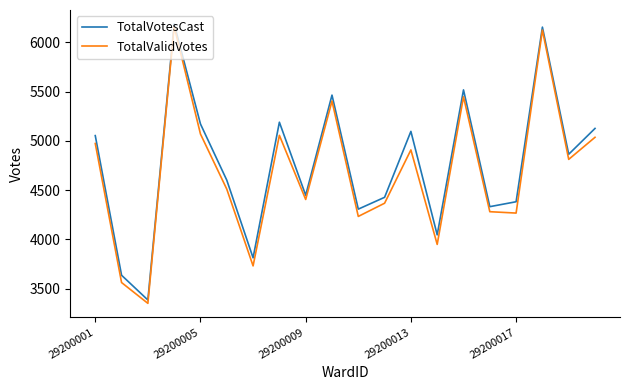

Which series has the widest spread of values?

TotalValidVotes